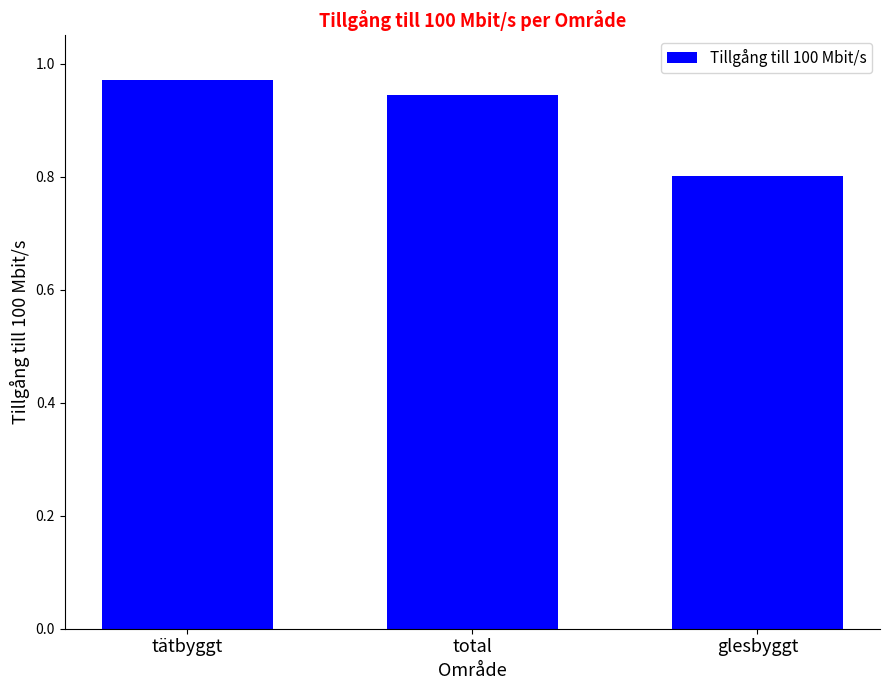

What position from the right is glesbyggt?

1